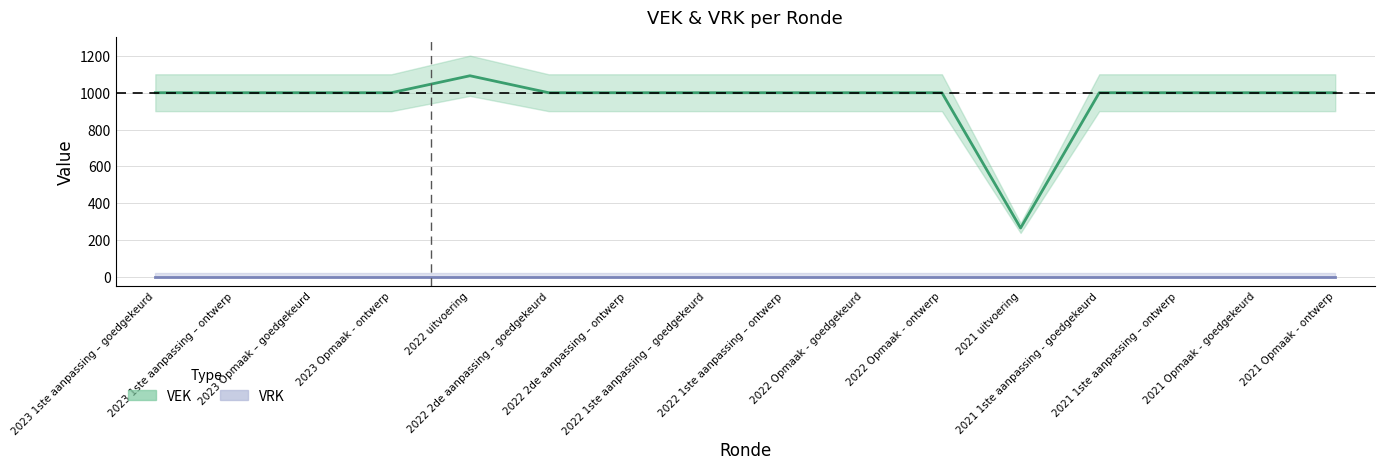

Which series has the widest spread of values?

VEK